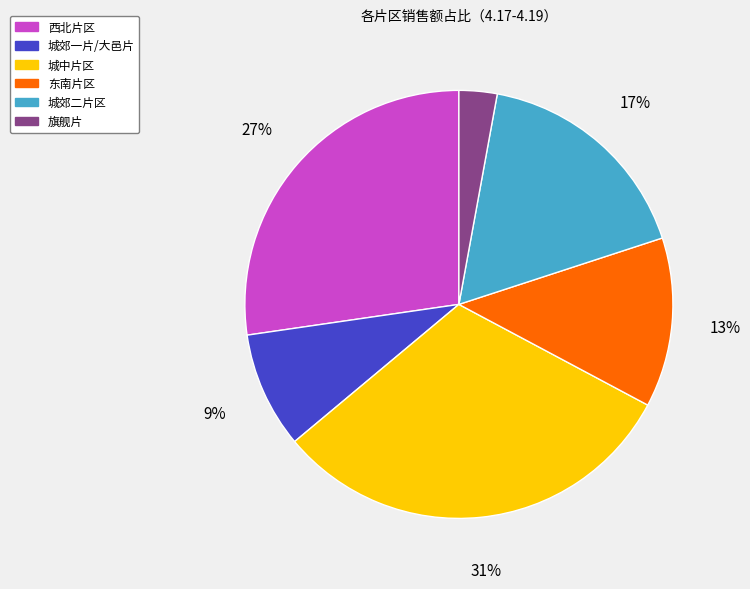

The 城郊一片/大邑片 slice represents 31% of the pie. True or false?

False